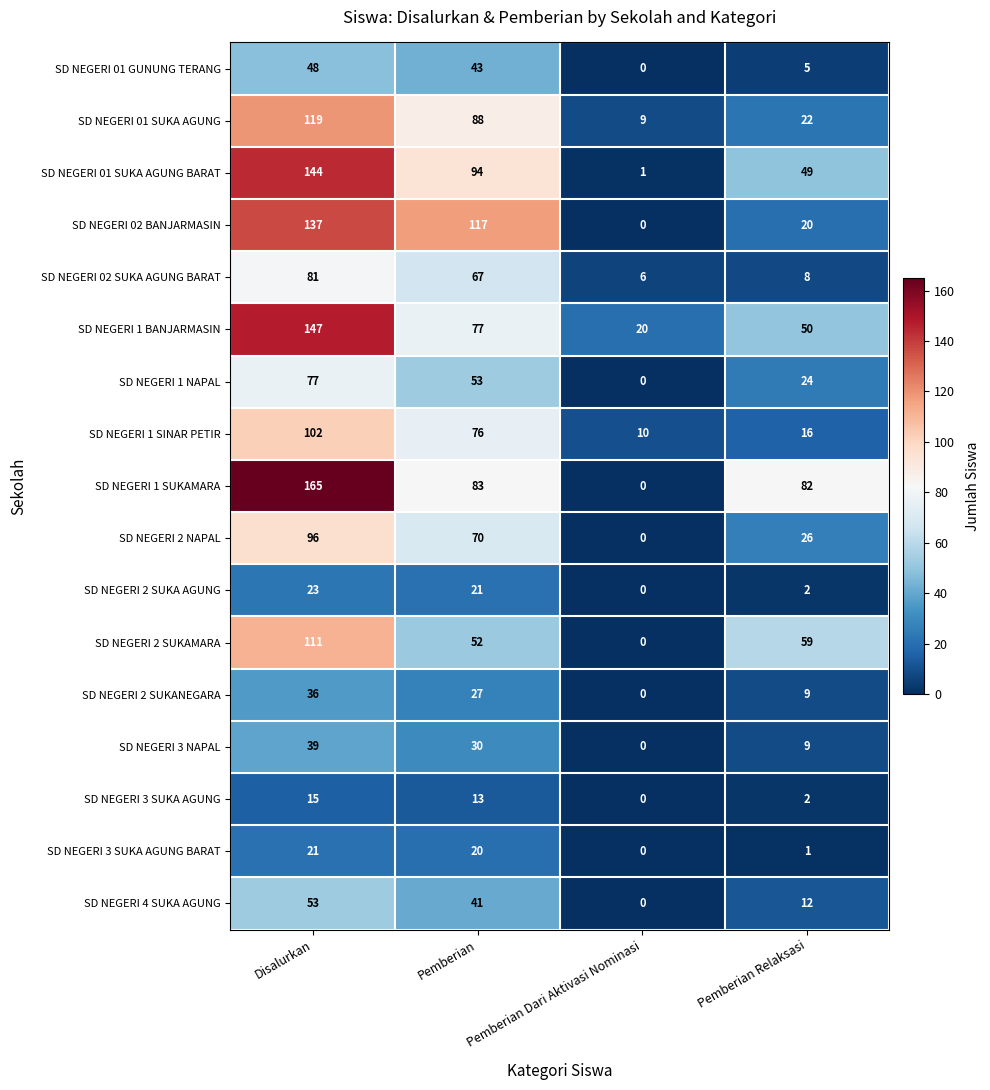

List the series in order of their peak value, highest first.

SD NEGERI 1 SUKAMARA, SD NEGERI 1 BANJARMASIN, SD NEGERI 01 SUKA AGUNG BARAT, SD NEGERI 02 BANJARMASIN, SD NEGERI 01 SUKA AGUNG, SD NEGERI 2 SUKAMARA, SD NEGERI 1 SINAR PETIR, SD NEGERI 2 NAPAL, SD NEGERI 02 SUKA AGUNG BARAT, SD NEGERI 1 NAPAL, SD NEGERI 4 SUKA AGUNG, SD NEGERI 01 GUNUNG TERANG, SD NEGERI 3 NAPAL, SD NEGERI 2 SUKANEGARA, SD NEGERI 2 SUKA AGUNG, SD NEGERI 3 SUKA AGUNG BARAT, SD NEGERI 3 SUKA AGUNG